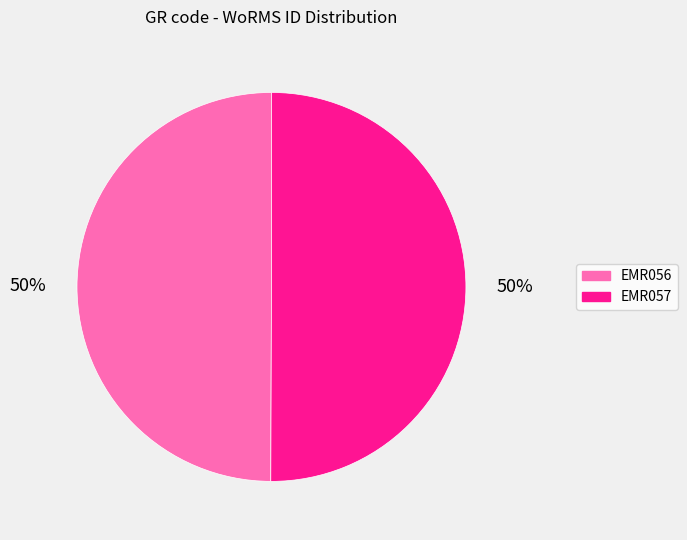

Is it true that EMR057 is 58% of the pie?

False